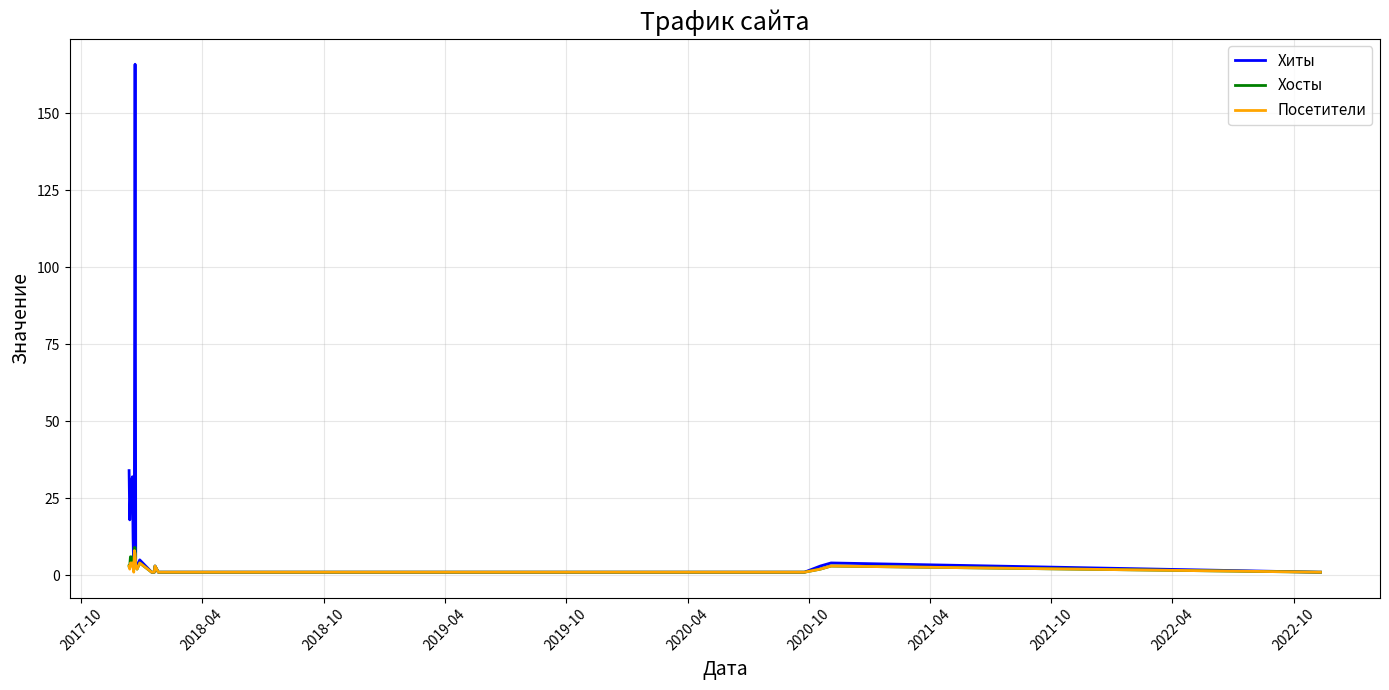

Count the number of categories in the chart.

36